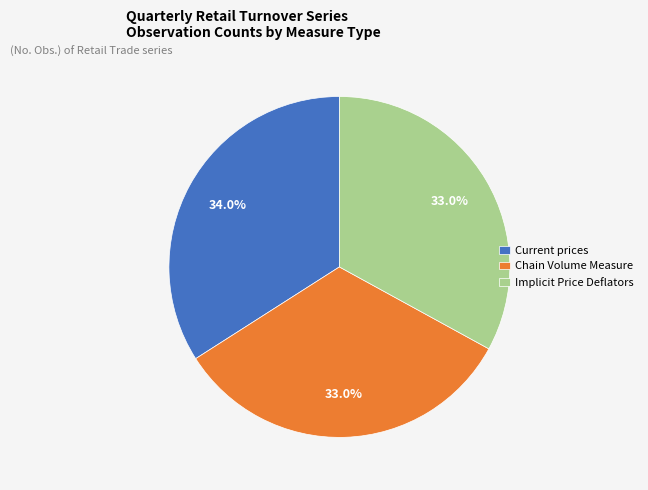

To the nearest percent, what portion does Current prices represent?

34%